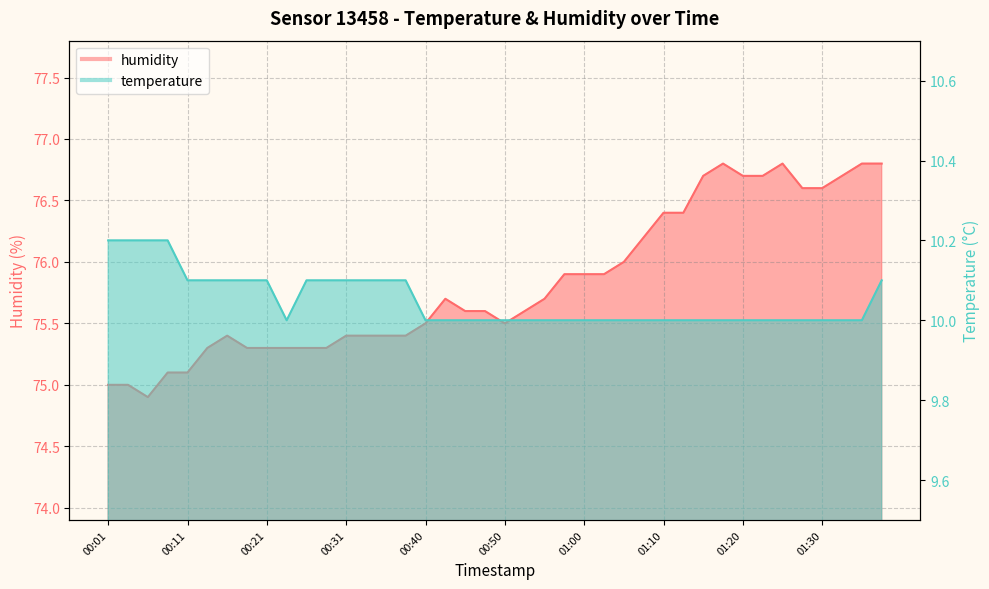

At which category does temperature reach its first local valley?

00:23